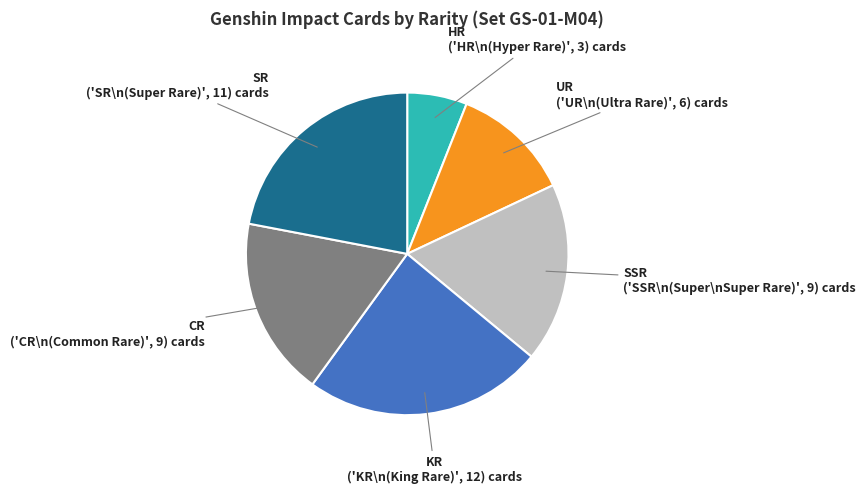

What is the ratio of the value at UR to the value at KR?

0.5